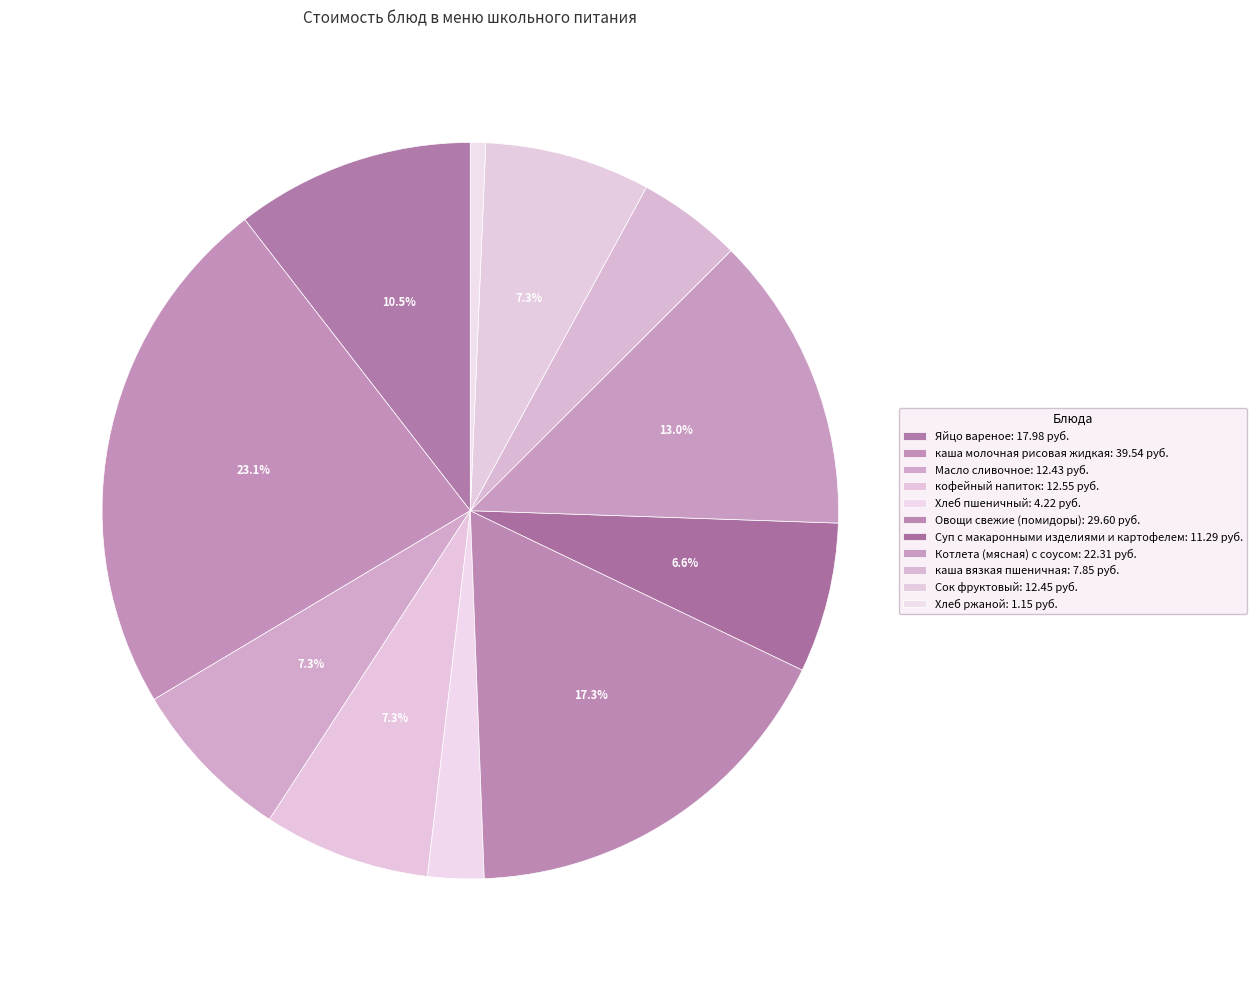

Which category has the smallest portion of the pie?

Хлеб ржаной